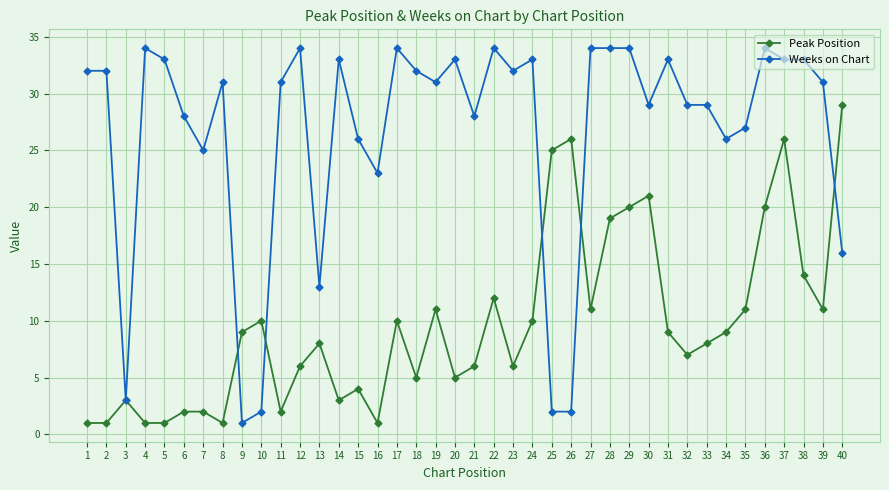

What is the value of the Peak Position point at the 33rd from the left?

8